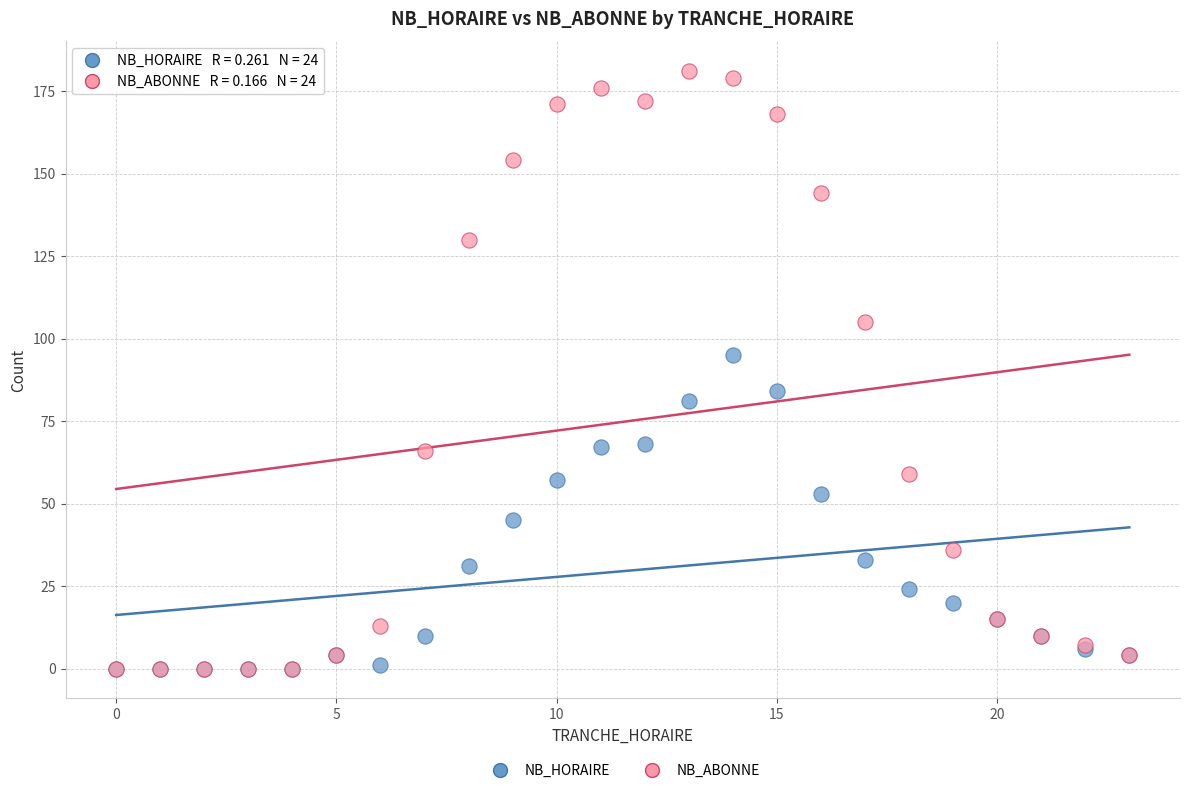

In the NB_HORAIRE series, what Y value is closest to 47?

45